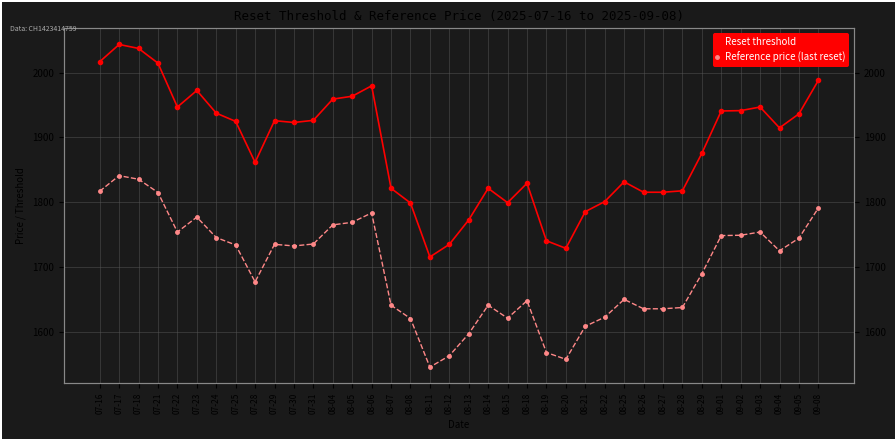

What is the difference between the maximum and minimum values in the Reset threshold series?

328.0